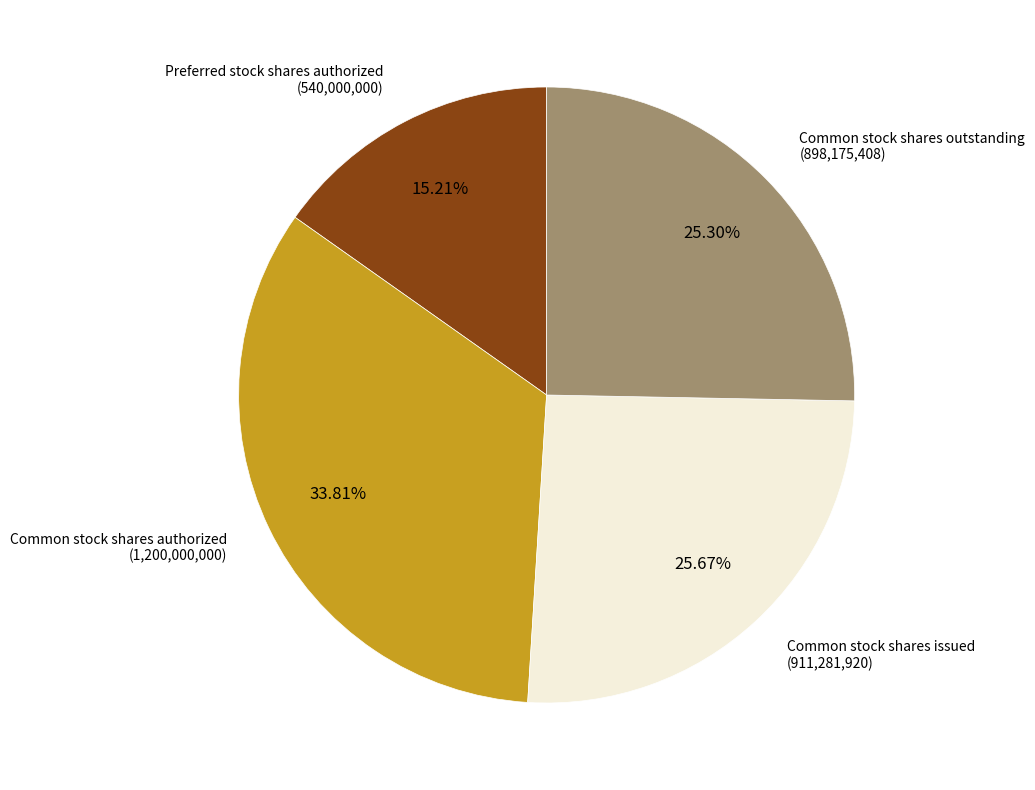

Which category has the biggest portion of the pie?

Common stock shares authorized